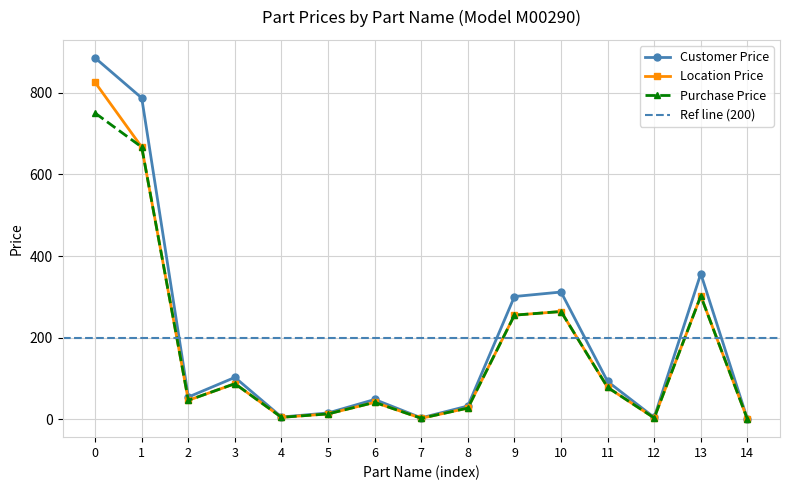

True or false: Purchase Price and Location Price cross at least once.

False